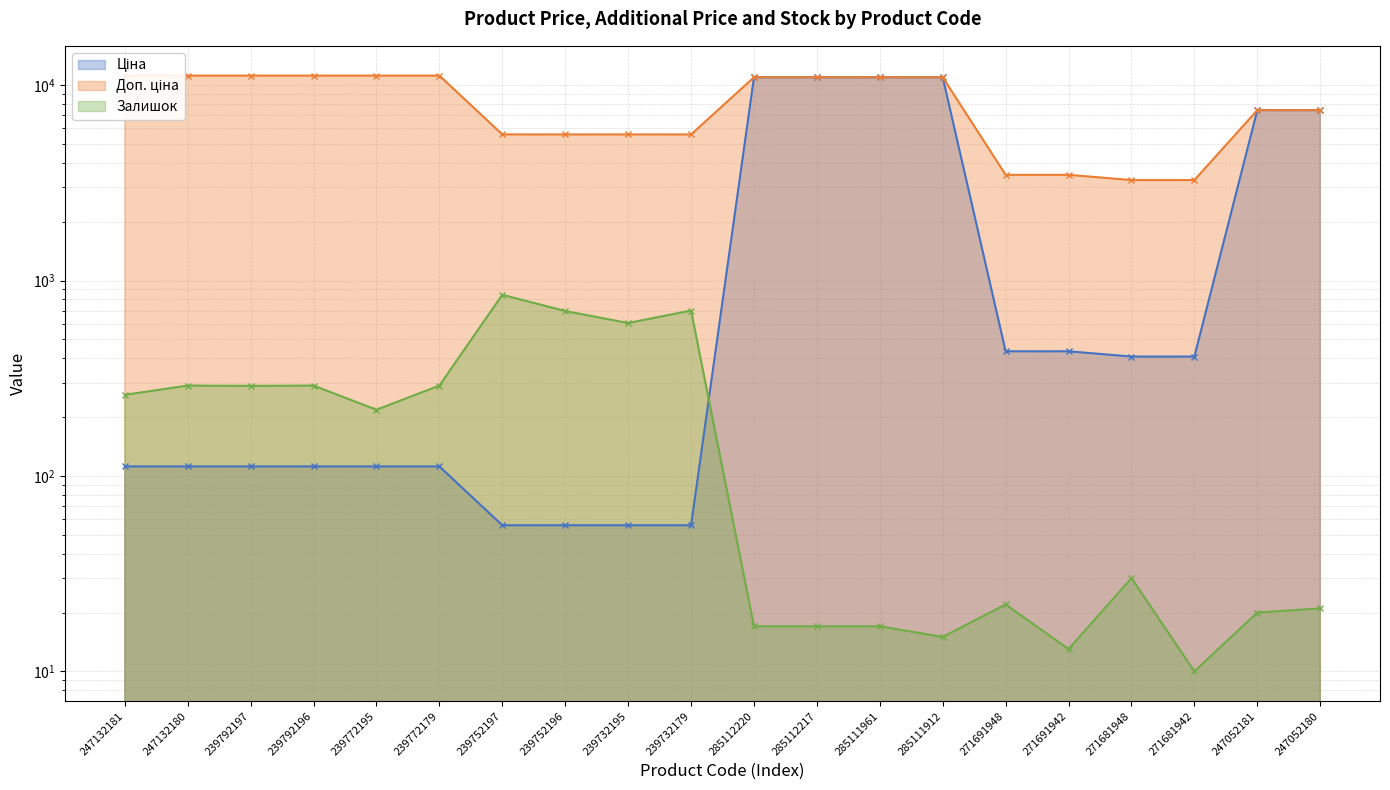

True or false: Доп. ціна has more than 1 points higher than both neighbors.

False